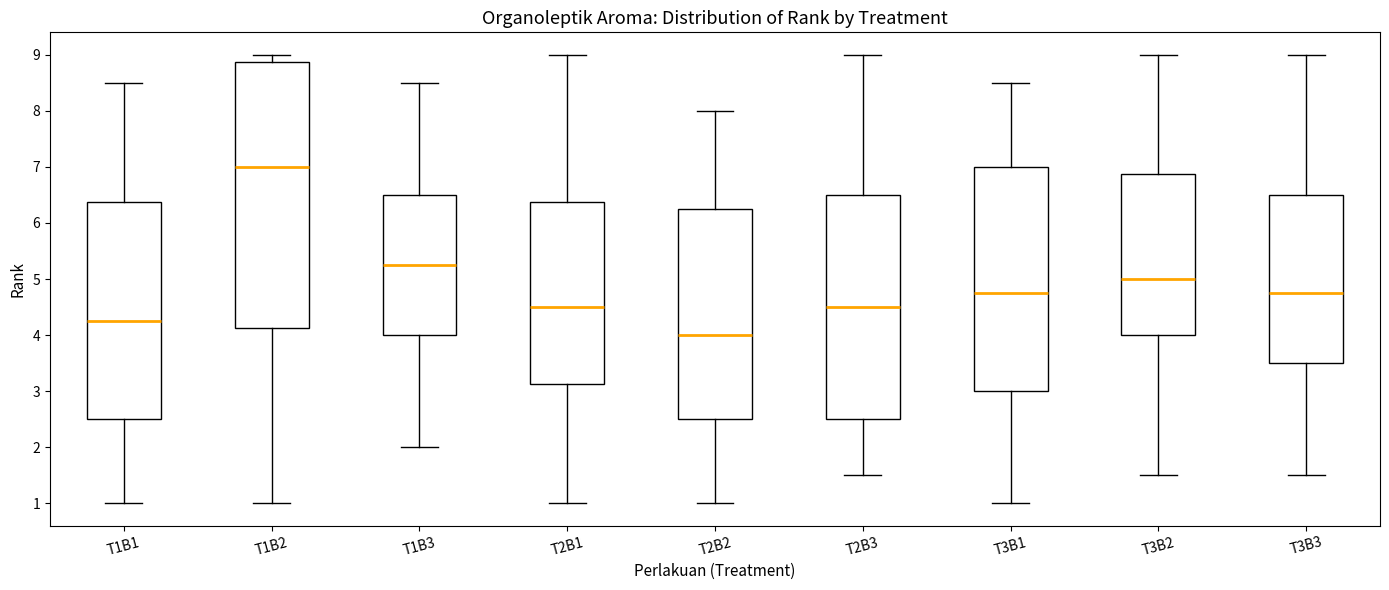

Which box is the tallest, from its lower edge to its upper edge?

T1B2